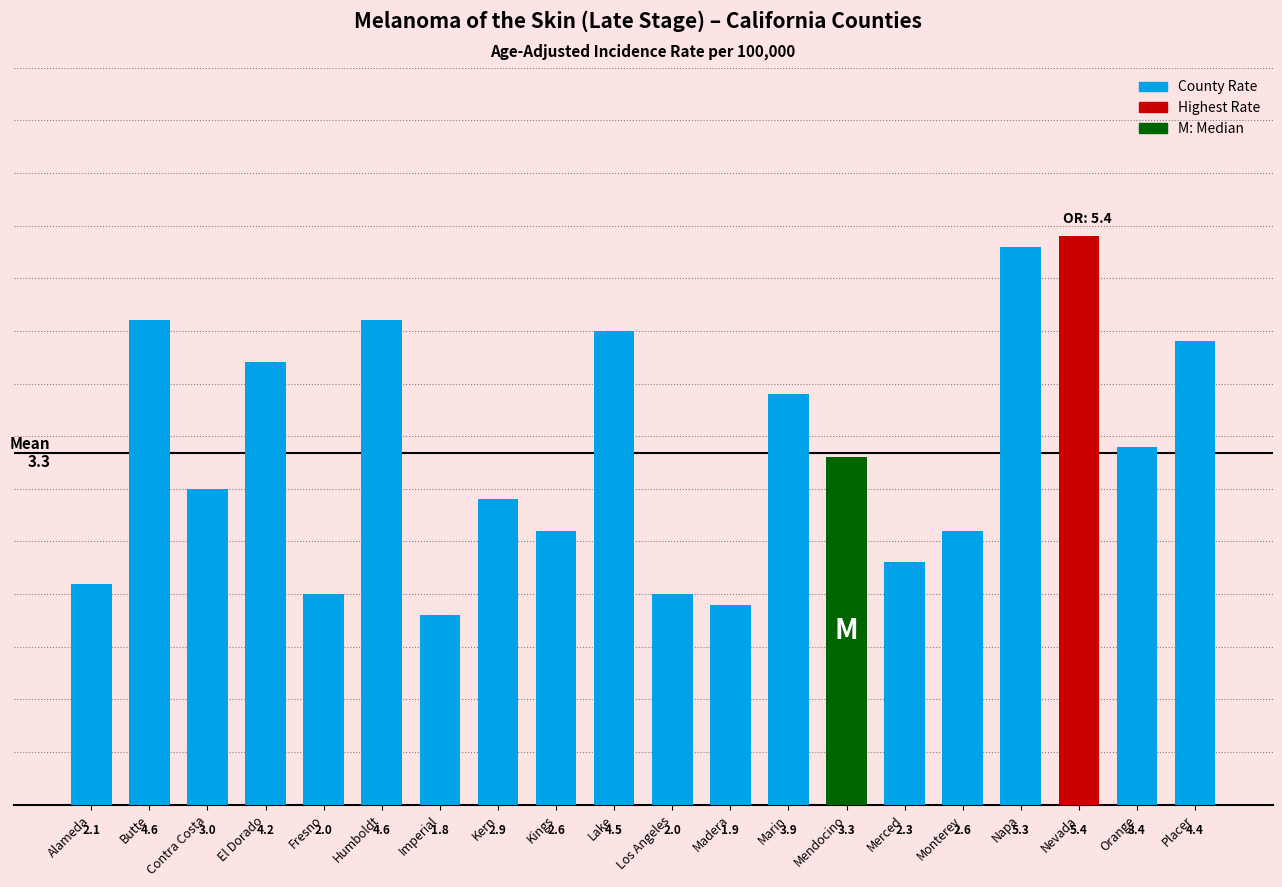

Which category has the highest value across all series?

Nevada